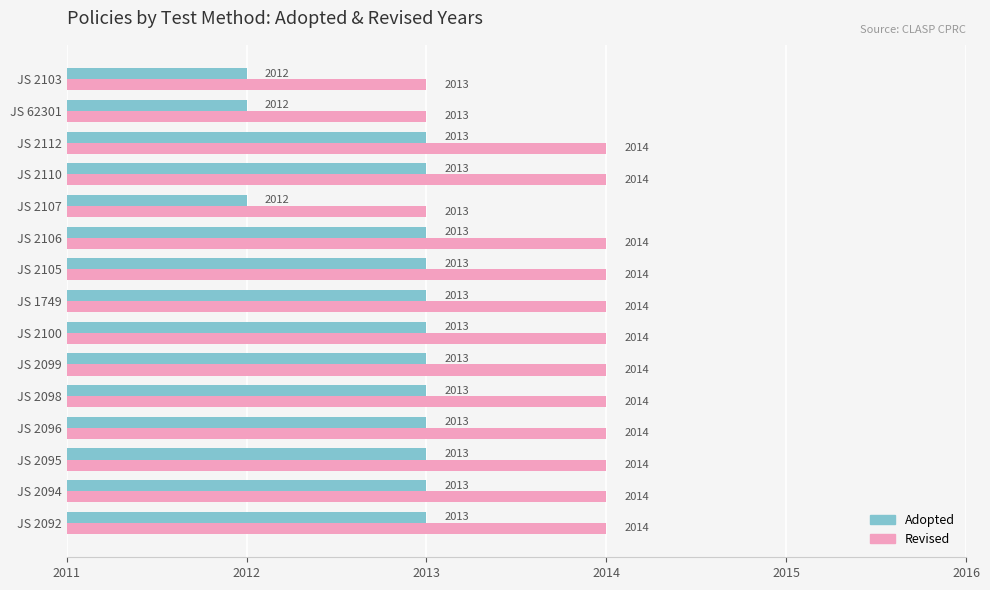

True or false: Revised has a value of 3343 at JS 2106.

False